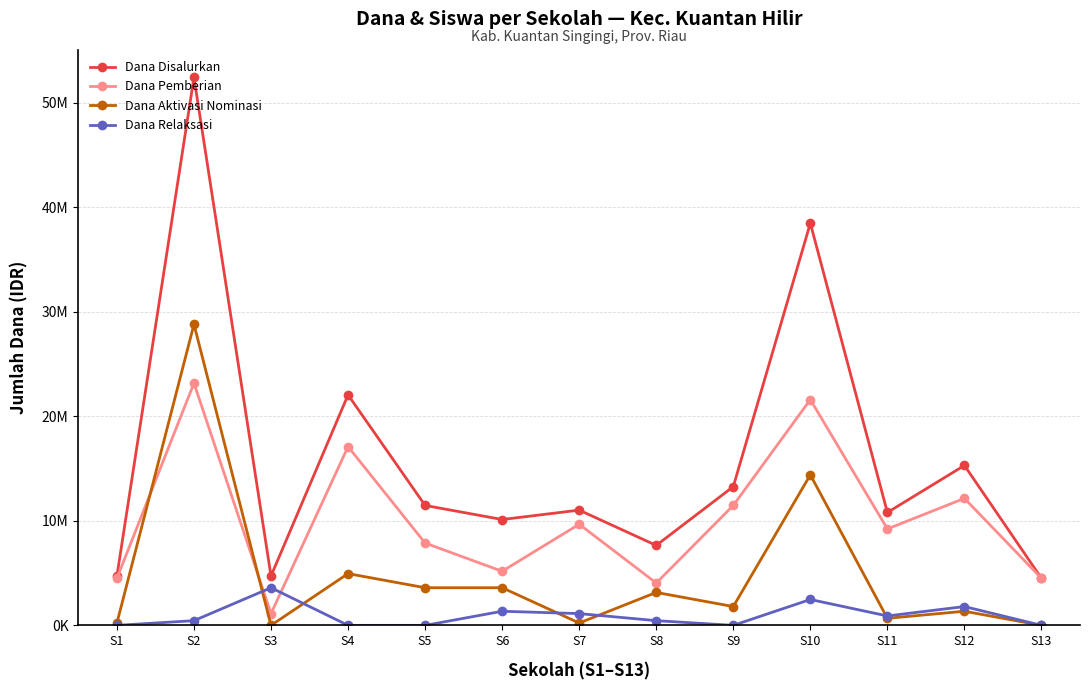

Does the chart have visible grid lines?

Yes